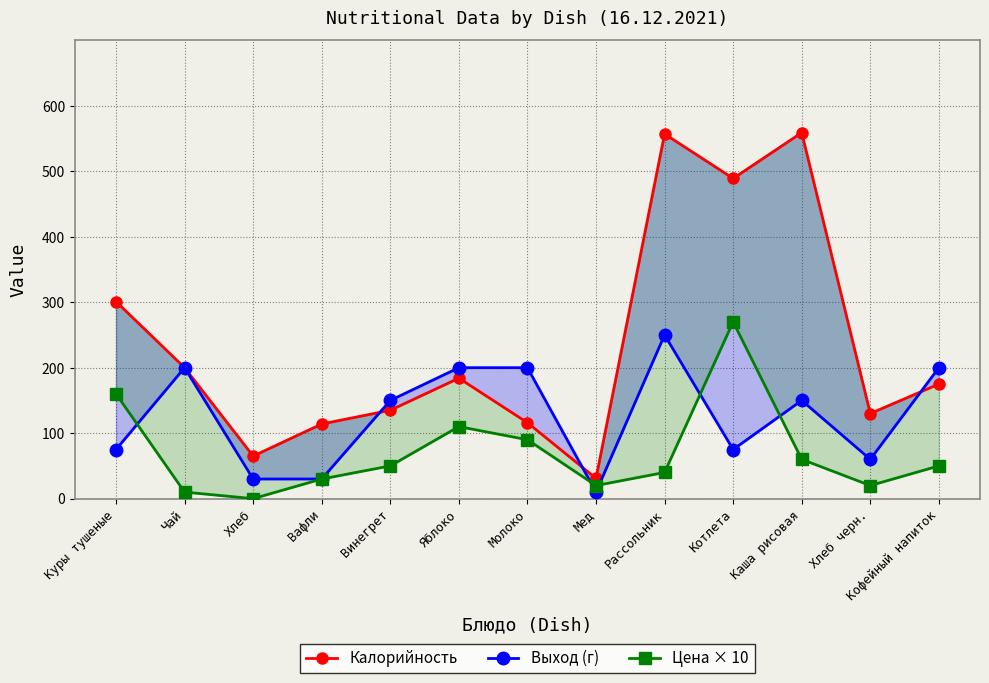

Which category has the lowest value in the Цена × 10 series?

Хлеб